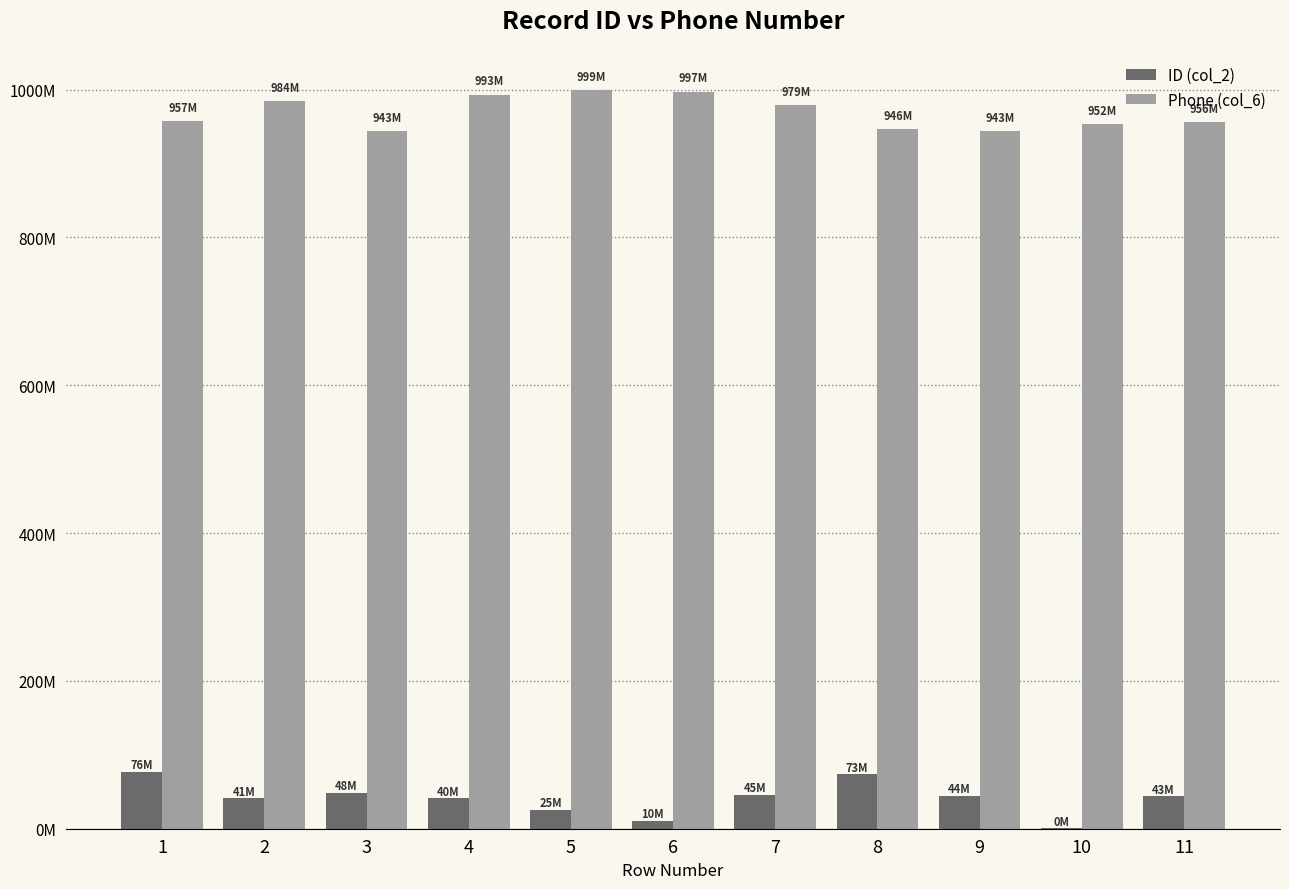

Does the chart contain stacked bars?

No